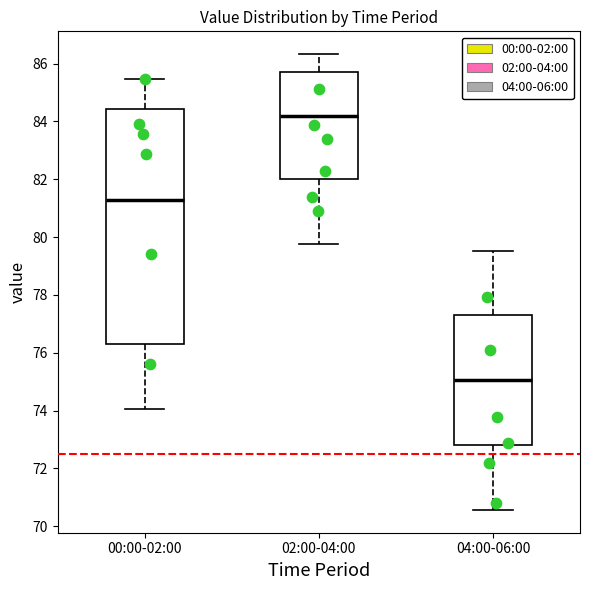

Where does the median line of the box for 04:00-06:00 sit on the y-axis? The values are not printed on the chart, so give them approximately, as read against the axis.

75.0